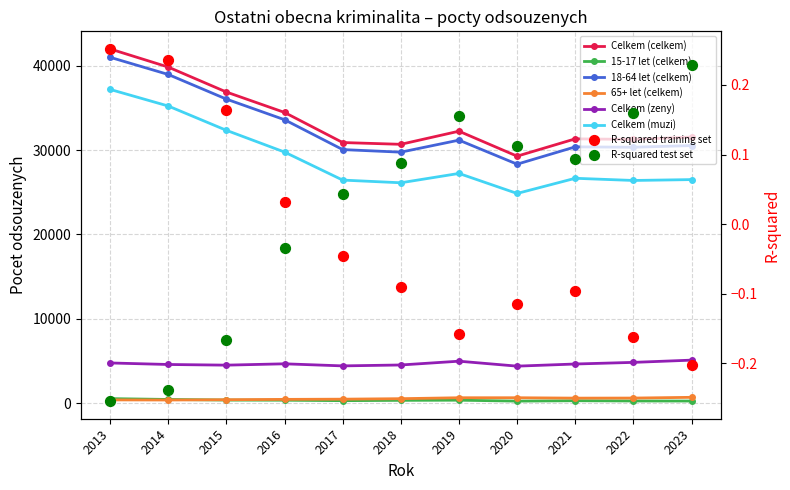

What are all the series names shown in the legend?

Celkem (celkem), 15-17 let (celkem), 18-64 let (celkem), 65+ let (celkem), Celkem (zeny), Celkem (muzi)